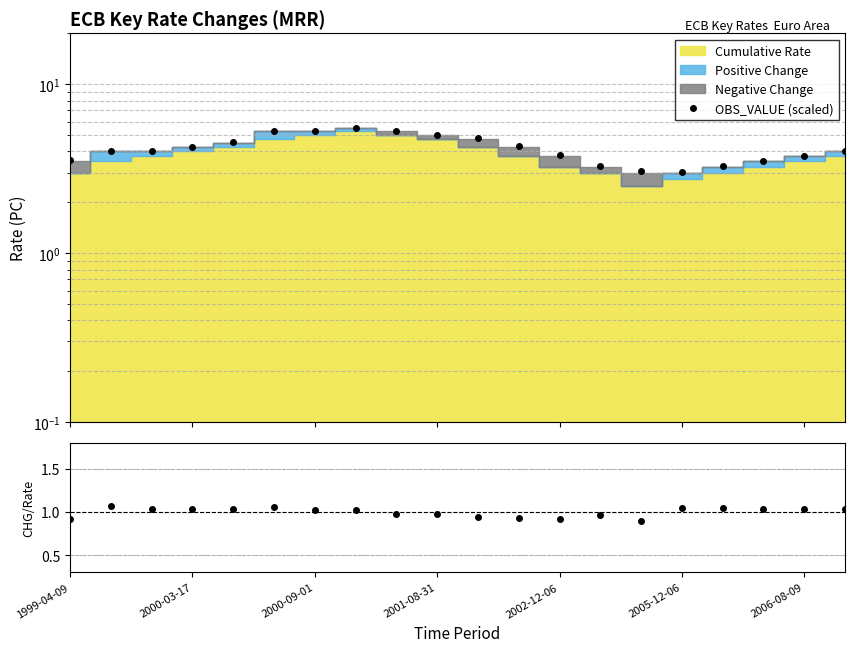

True or false: Change/Rate and OBS_VALUE (scaled) intersect in this chart.

False